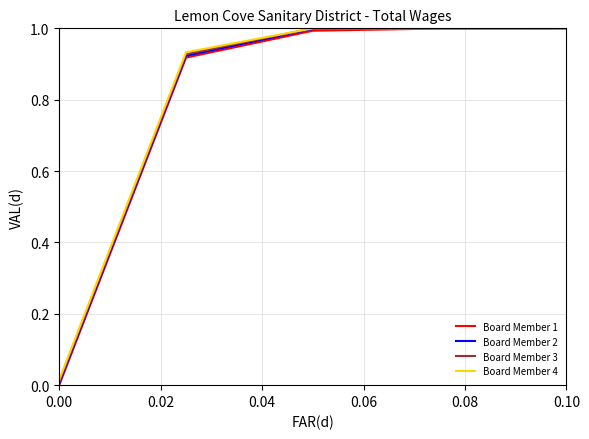

Which series has the largest range (max minus min)?

Board Member 1